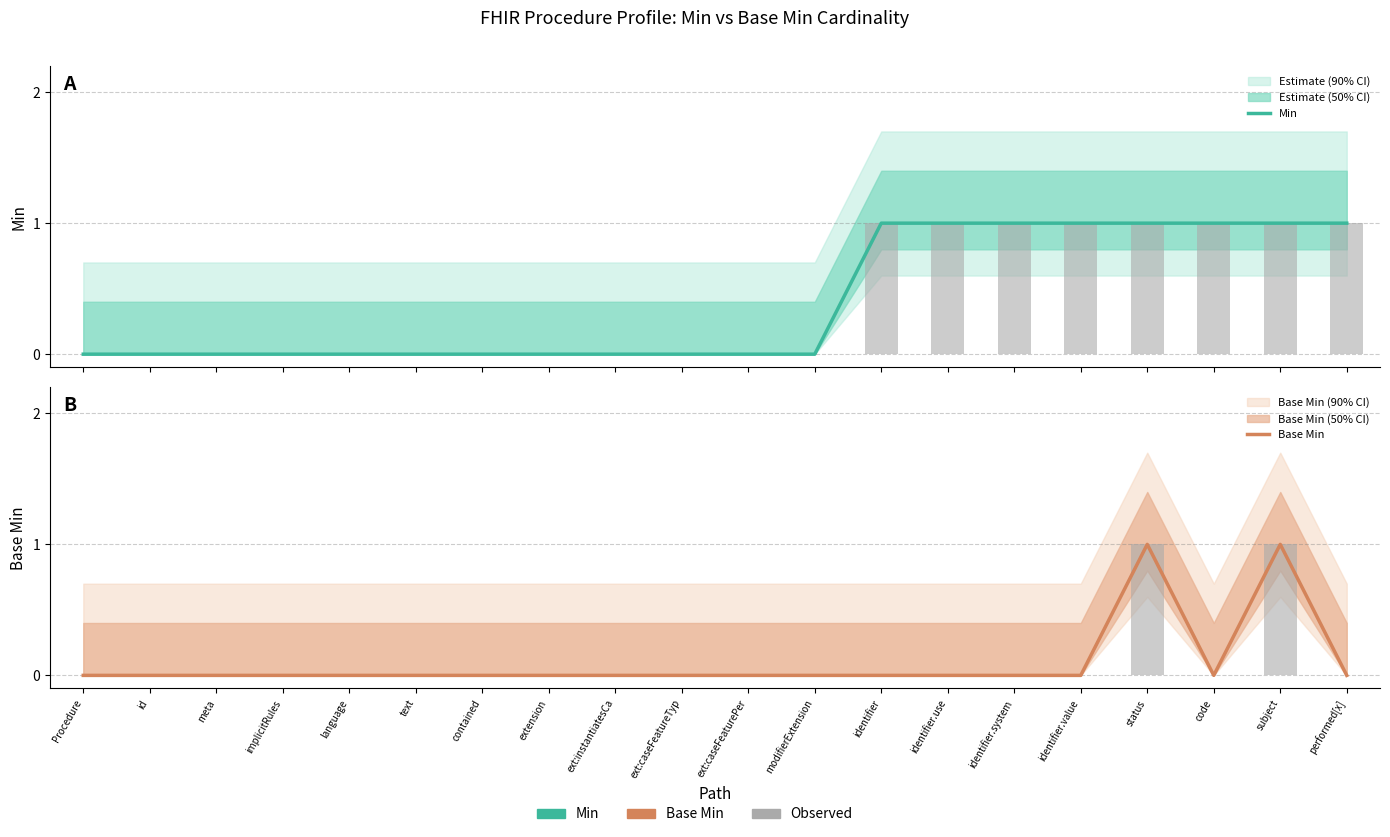

Between ext:caseFeaturePer and id, which is larger?

ext:caseFeaturePer